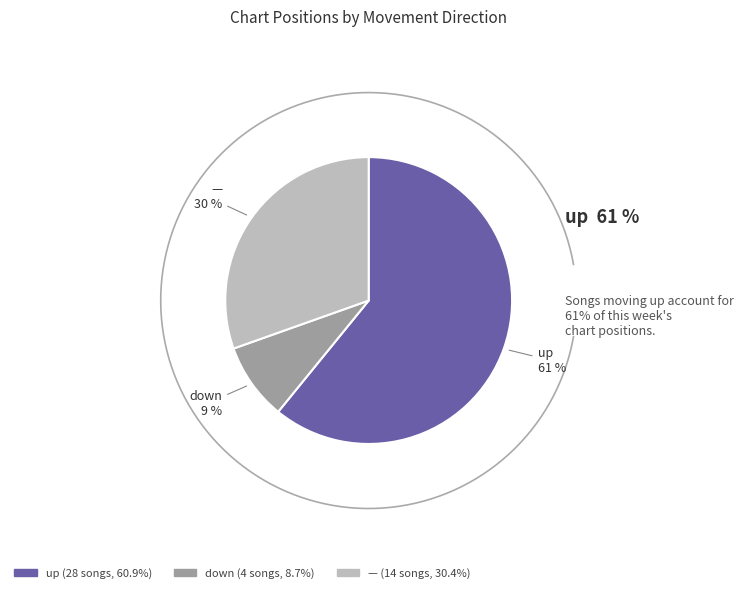

To the nearest percent, what is the difference between the largest and smallest slice percentages?

52%